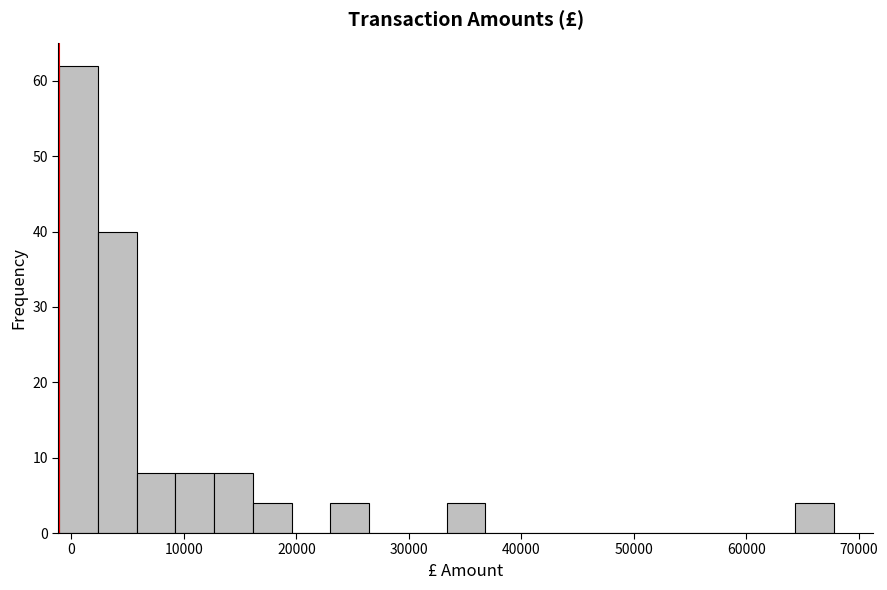

Read against the x-axis, roughly where is the centre of the tallest bar?

1000